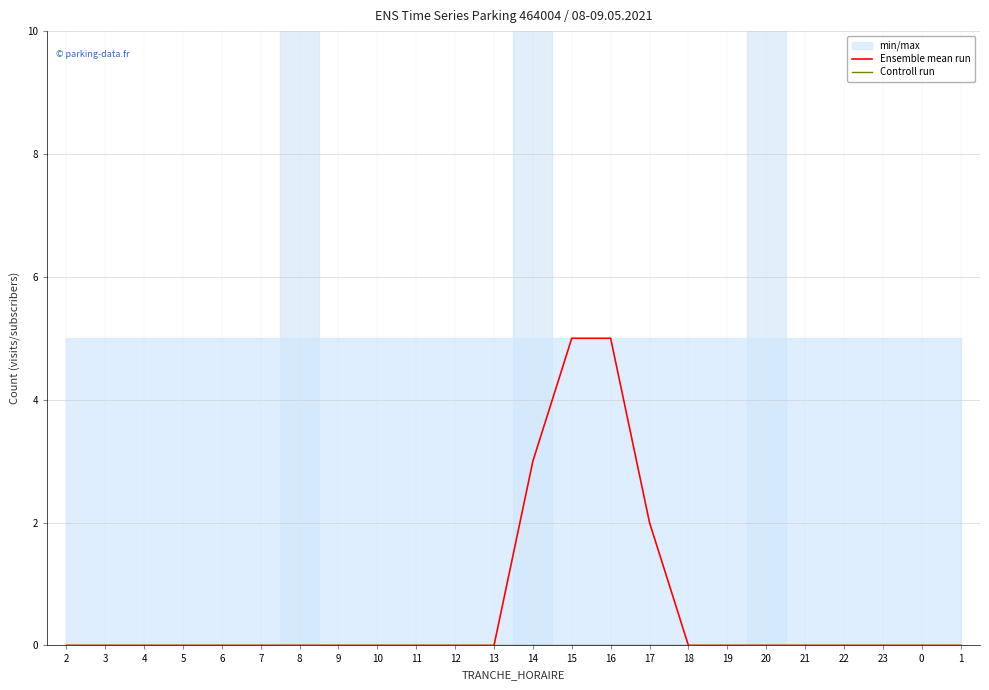

What is the label of the 19th point from the left?

20